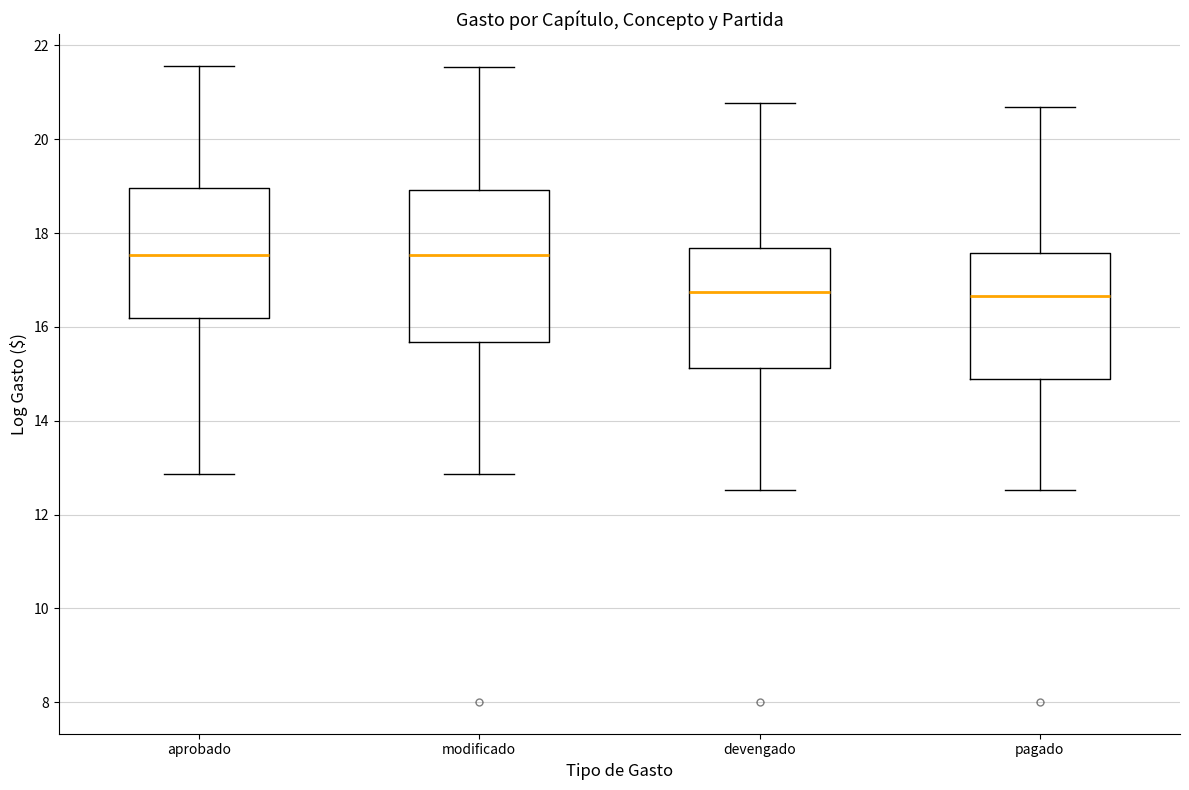

Comparing the boxes themselves (not the whiskers), which one is the tallest?

modificado